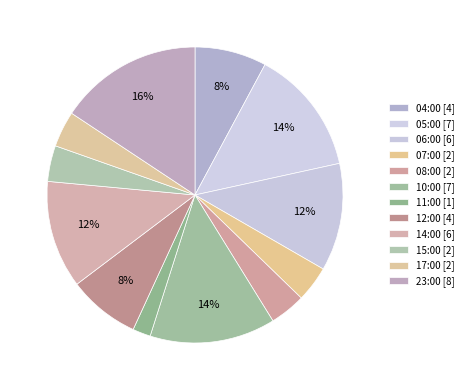

Count the number of slices in the pie.

12